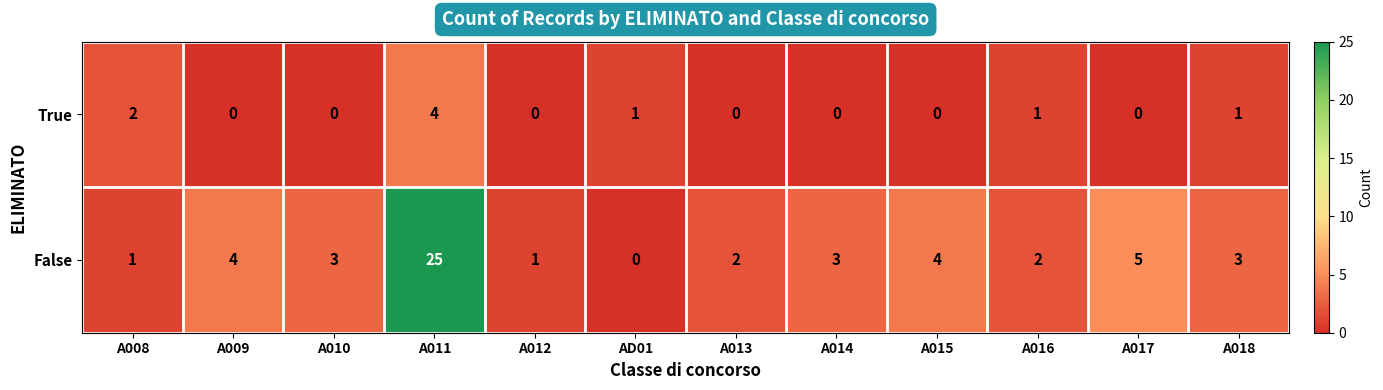

List the series in order of their overall mean, lowest first.

True, False